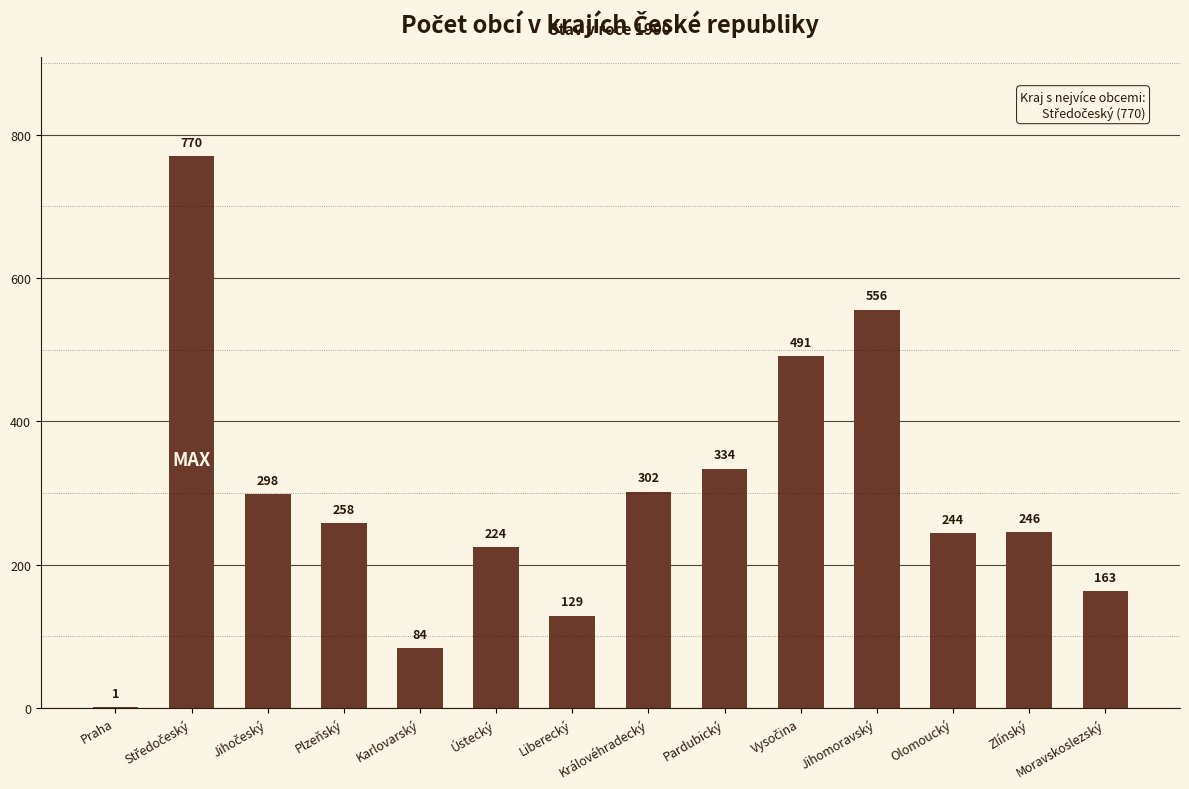

What is the maximum value shown in the chart?

770